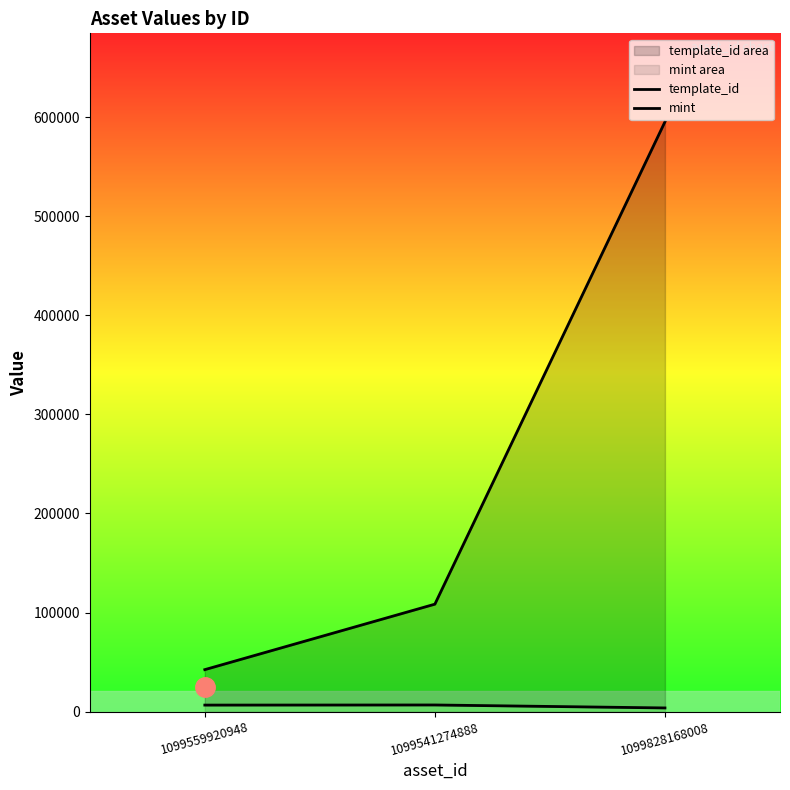

What are all the series names shown in the legend?

template_id, mint